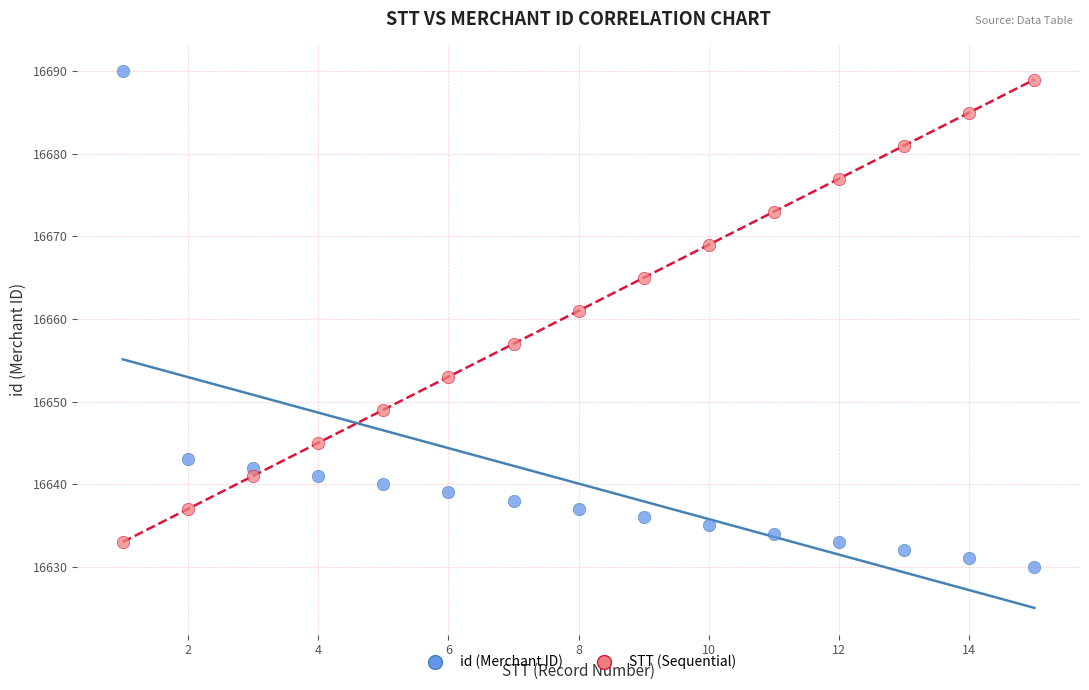

Which series has the largest Y range (max minus min)?

id (Merchant ID)